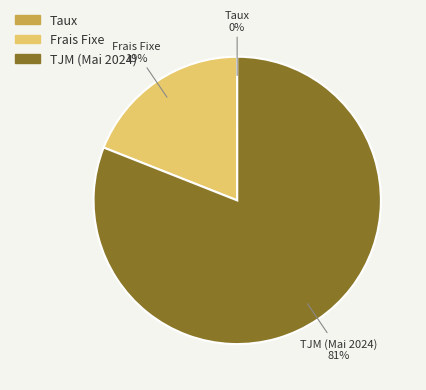

To the nearest percent, what is the average slice percentage?

33%